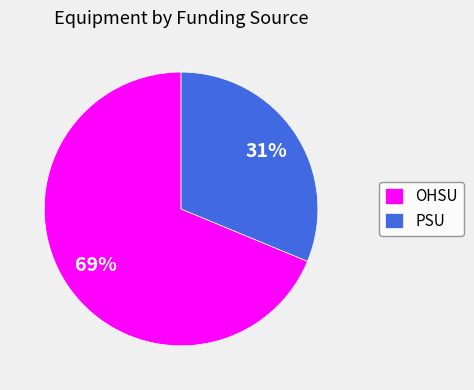

What is the smallest slice in the pie chart?

PSU